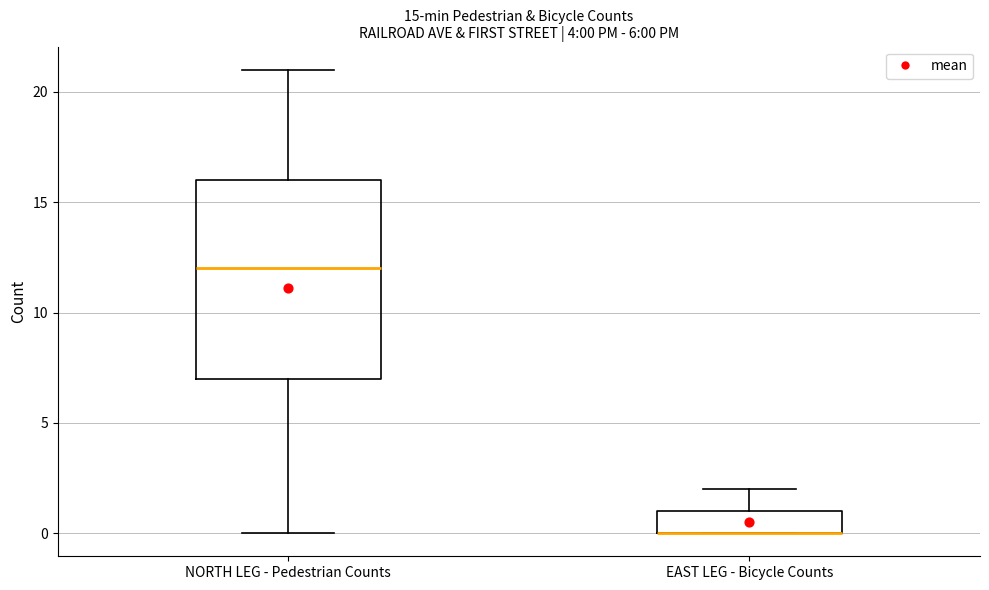

Which box is the tallest, from its lower edge to its upper edge?

NORTH LEG - Pedestrian Counts